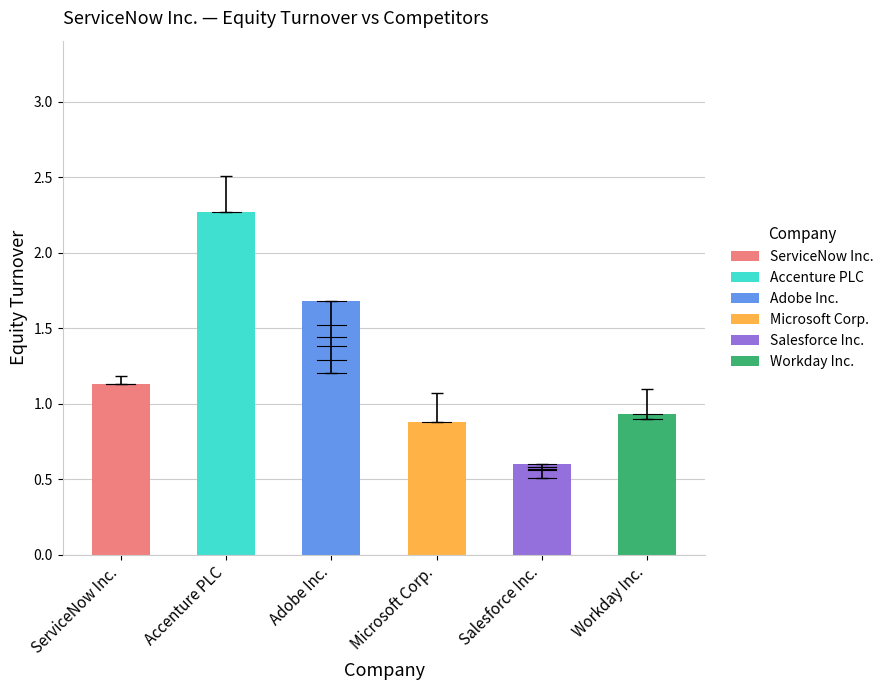

How many series are shown in this chart?

6